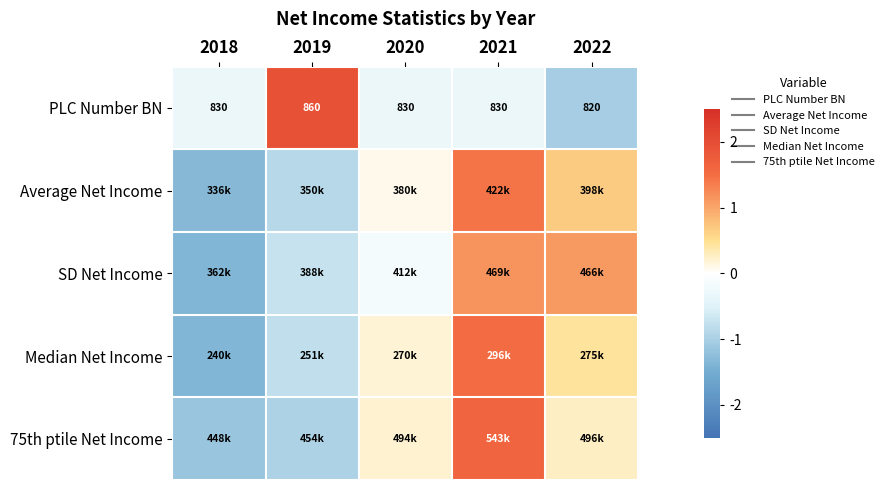

At which category is the sum across all series the highest?

2021